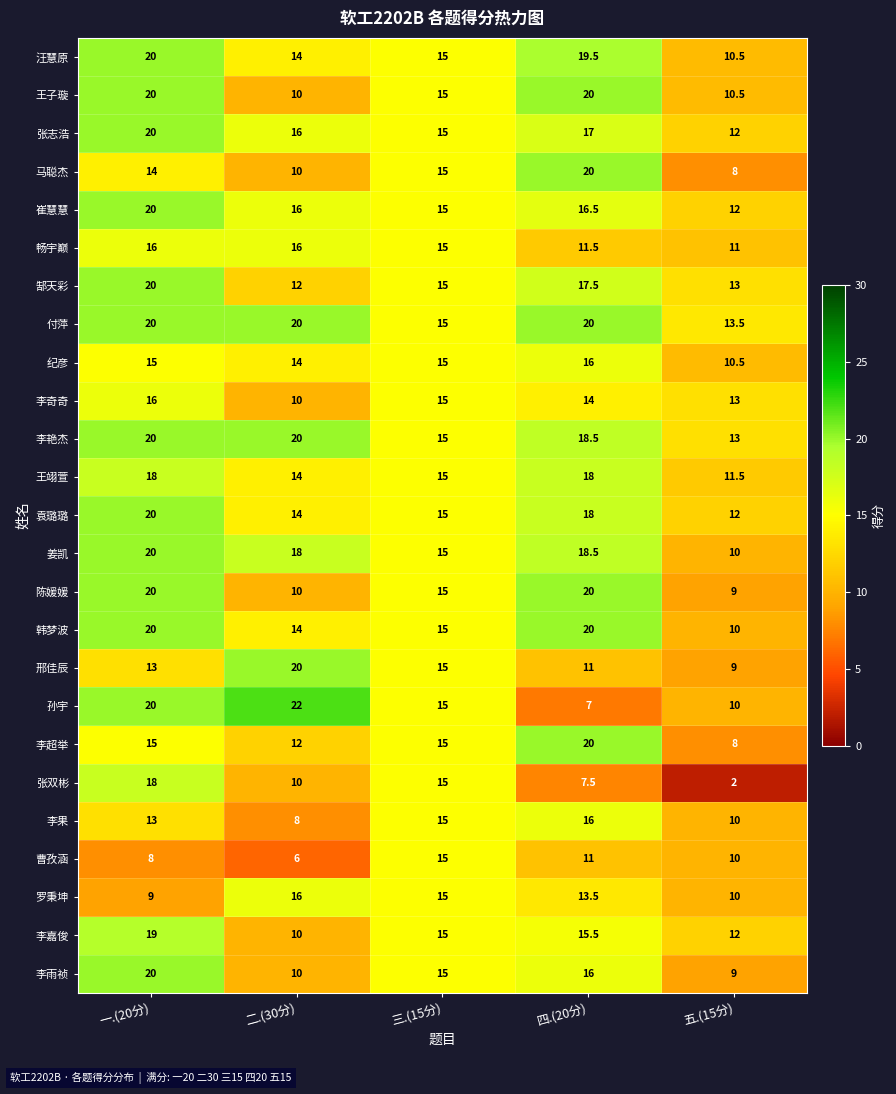

Which series has the widest spread of values?

张双彬